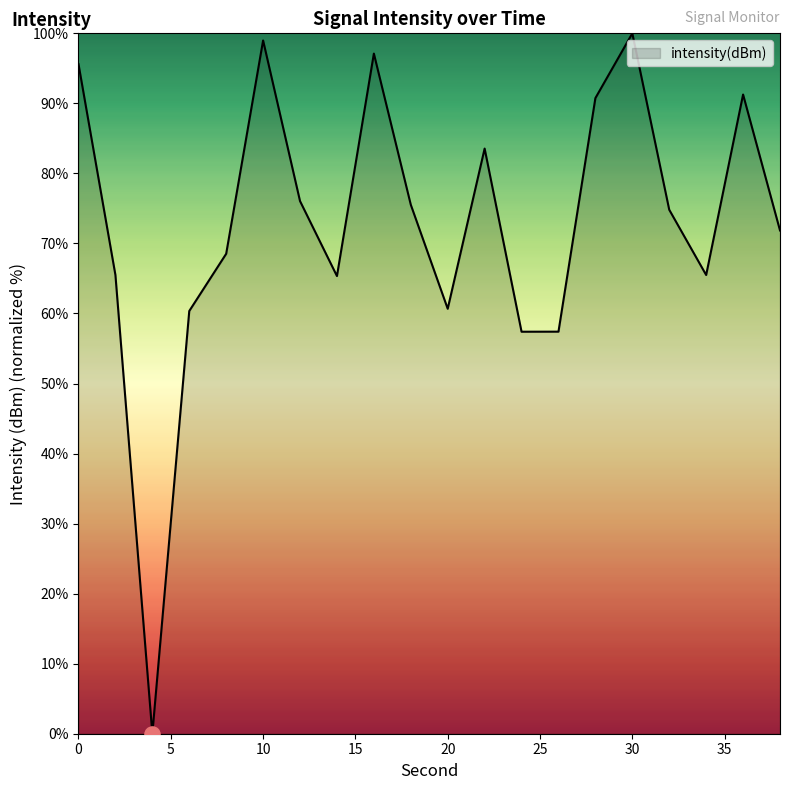

What is the maximum value shown in the chart?

100.0